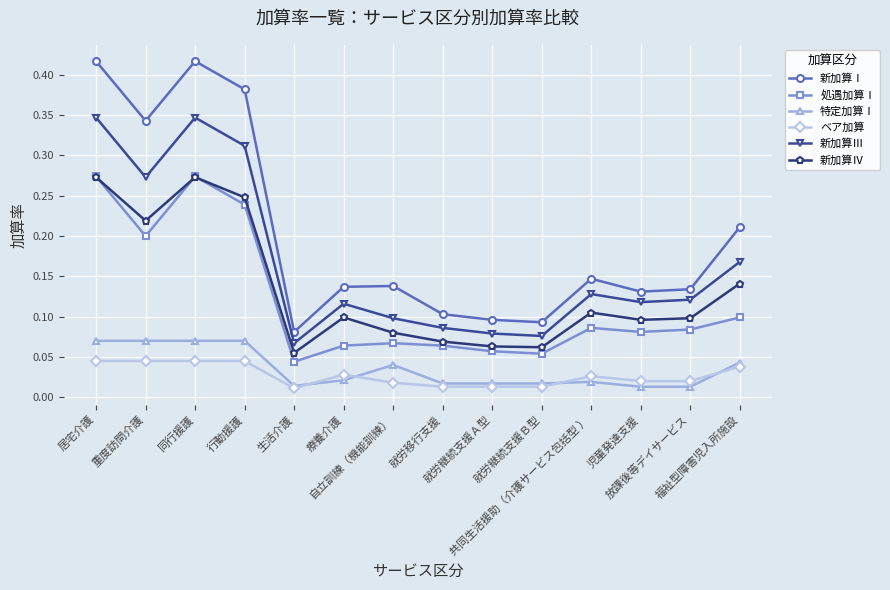

At how many categories does at least one series exceed 0?

14